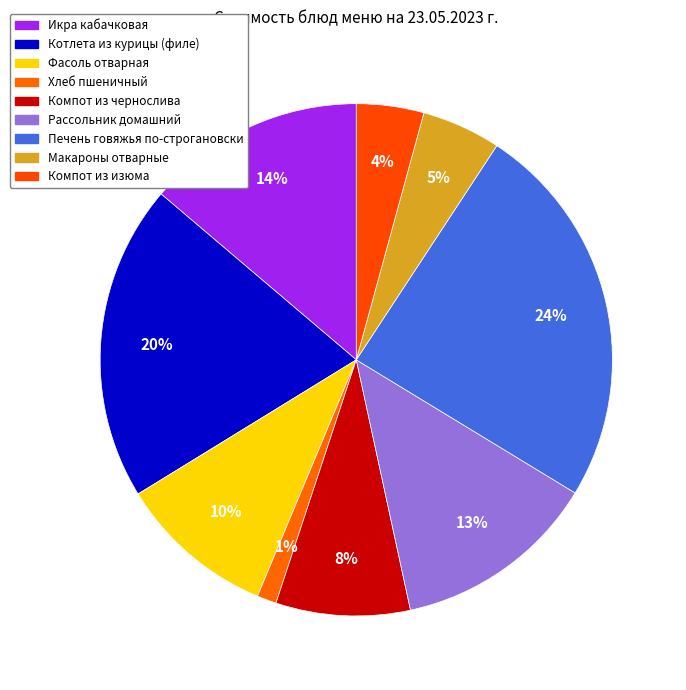

To the nearest percent, what is the difference between the Котлета из курицы (филе) and Компот из изюма slice percentages?

16%